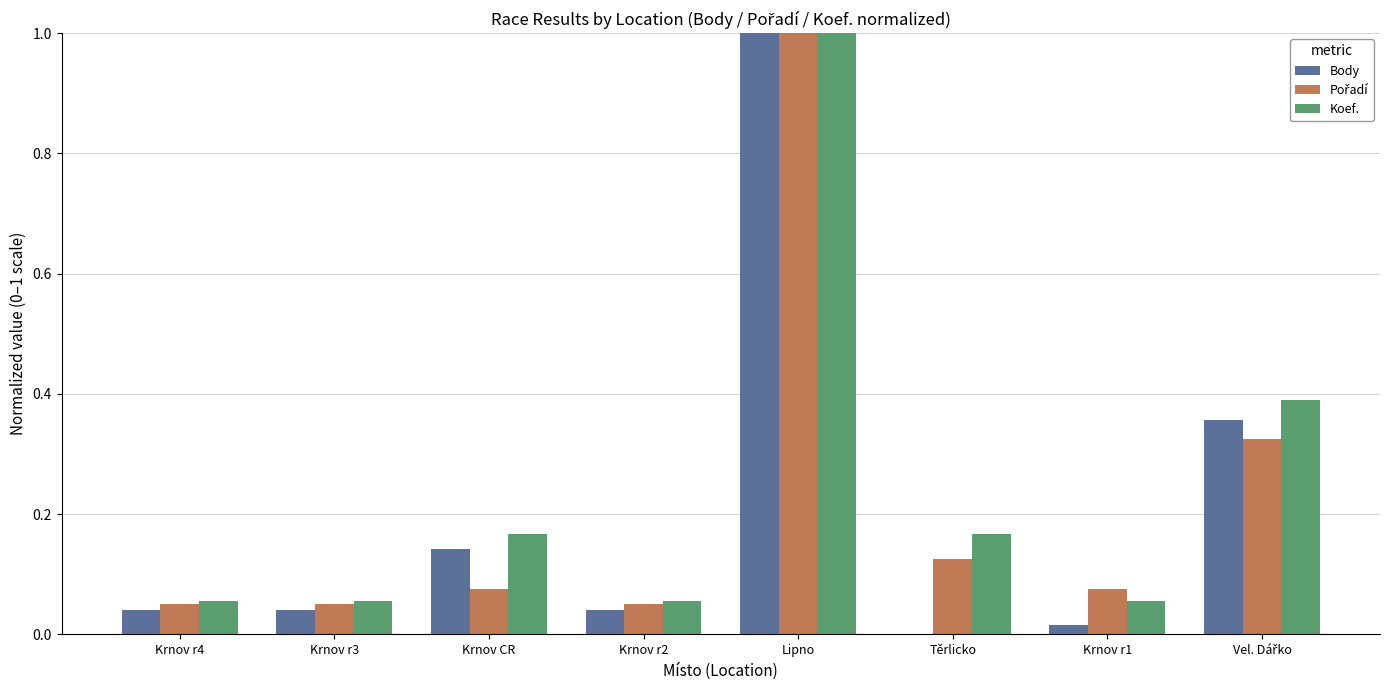

What is the sum of all Koef. values?

1.9